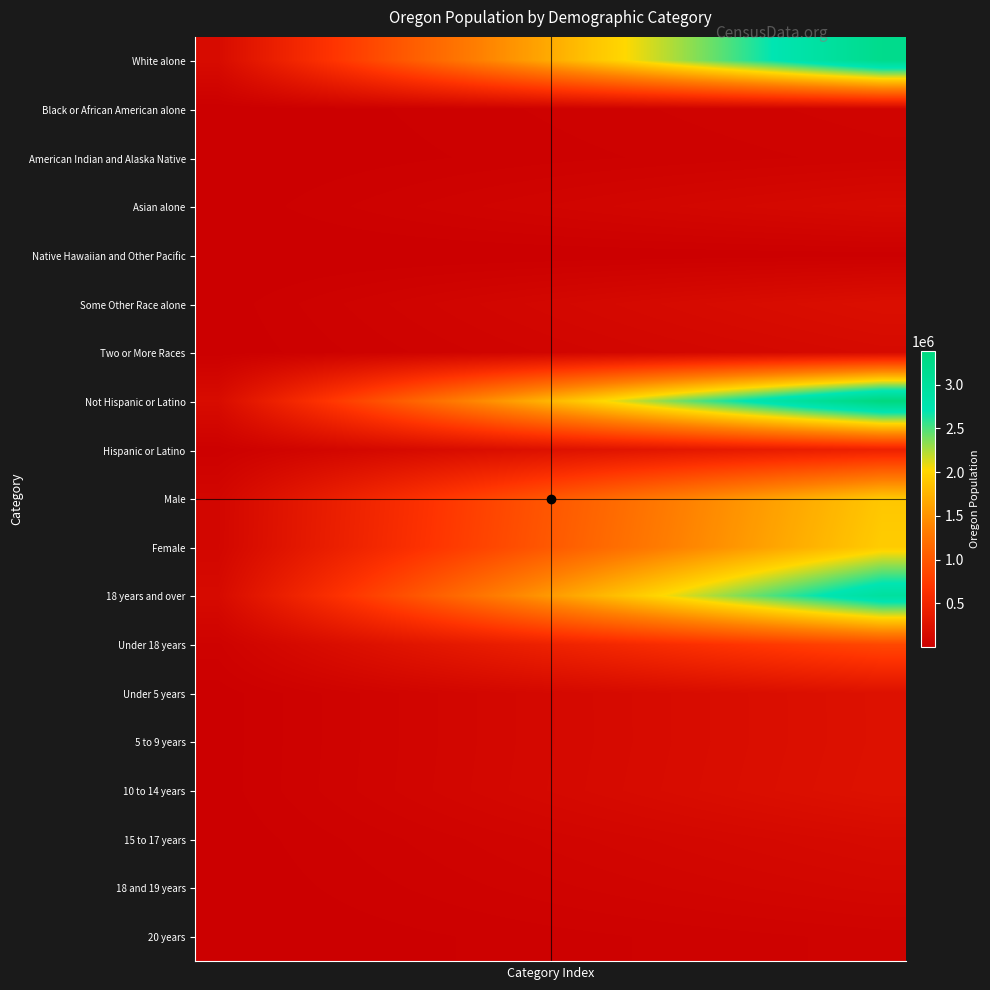

Reading left to right, what are all the values shown in this chart?

White alone: 160230.7	377686.6	595142.6	812598.5	1030054.5	1247510.4	1464966.4	1682422.4	1899878.3	2117334.2	2334790.2	2552246.1	2769702.1	2987158.1	3204614.0
Black or African American alone: 3460.3	8156.4	12852.5	17548.7	22244.8	26940.9	31637.0	36333.2	41029.3	45725.4	50421.5	55117.6	59813.8	64509.9	69206.0
American Indian and Alaska Native: 2660.2	6270.4	9880.6	13490.8	17101.0	20711.2	24321.4	27931.6	31541.8	35152.0	38762.2	42372.4	45982.6	49592.8	53203.0
Asian alone: 7063.2	16648.9	26234.6	35820.3	45406.0	54991.7	64577.4	74163.1	83748.8	93334.5	102920.2	112505.9	122091.6	131677.3	141263.0
Native Hawaiian and Other Pacific: 670.2	1579.8	2489.3	3398.9	4308.4	5218.0	6127.5	7037.1	7946.7	8856.2	9765.8	10675.3	11584.9	12494.4	13404.0
Some Other Race alone: 10231.2	24116.5	38001.8	51887.1	65772.3	79657.6	93542.9	107428.1	121313.4	135198.7	149083.9	162969.2	176854.5	190739.7	204625.0
Two or More Races: 7238.0	17060.9	26883.8	36706.7	46529.7	56352.6	66175.5	75998.5	85821.4	95644.3	105467.3	115290.2	125113.1	134936.1	144759.0
Not Hispanic or Latino: 169050.6	398476.4	627902.2	857328.0	1086753.9	1316179.7	1545605.5	1775031.3	2004457.1	2233882.9	2463308.7	2692734.6	2922160.4	3151586.2	3381012.0
Hispanic or Latino: 22503.1	53043.0	83582.9	114122.9	144662.8	175202.7	205742.6	236282.6	266822.5	297362.4	327902.3	358442.2	388982.2	419522.1	450062.0
Male: 94800.1	223457.4	352114.7	480771.9	609429.2	738086.5	866743.8	995401.1	1124058.3	1252715.6	1381372.9	1510030.2	1638687.4	1767344.7	1896002.0
Female: 96753.6	228062.1	359370.5	490679.0	621987.4	753295.9	884604.3	1015912.8	1147221.3	1278529.7	1409838.2	1541146.6	1672455.1	1803763.5	1935072.0
18 years and over: 148231.1	349401.8	550572.5	751743.2	952913.9	1154084.6	1355255.3	1556426.0	1757596.7	1958767.4	2159938.2	2361108.9	2562279.6	2763450.3	2964621.0
Under 18 years: 43322.7	102117.7	160912.7	219707.7	278502.8	337297.8	396092.8	454887.8	513682.8	572477.9	631272.9	690067.9	748863.0	807658.0	866453.0
Under 5 years: 11877.8	27997.7	44117.5	60237.4	76357.3	92477.2	108597.0	124716.9	140836.8	156956.6	173076.5	189196.4	205316.3	221436.1	237556.0
5 to 9 years: 11860.7	27957.4	44054.0	60150.7	76247.4	92344.0	108440.7	124537.4	140634.0	156730.7	172827.3	188924.0	205020.7	221117.3	237214.0
10 to 14 years: 12127.7	28586.6	45045.6	61504.5	77963.5	94422.4	110881.4	127340.3	143799.3	160258.2	176717.2	193176.1	209635.1	226094.0	242553.0
15 to 17 years: 7456.5	17576.0	27695.6	37815.1	47934.6	58054.2	68173.7	78293.2	88412.8	98532.3	108651.9	118771.4	128890.9	139010.5	149130.0
18 and 19 years: 5286.5	12461.0	19635.6	26810.1	33984.6	41159.2	48333.7	55508.2	62682.8	69857.3	77031.9	84206.4	91380.9	98555.5	105730.0
20 years: 2623.1	6183.0	9742.9	13302.9	16862.8	20422.7	23982.6	27542.6	31102.5	34662.4	38222.3	41782.2	45342.2	48902.1	52462.0